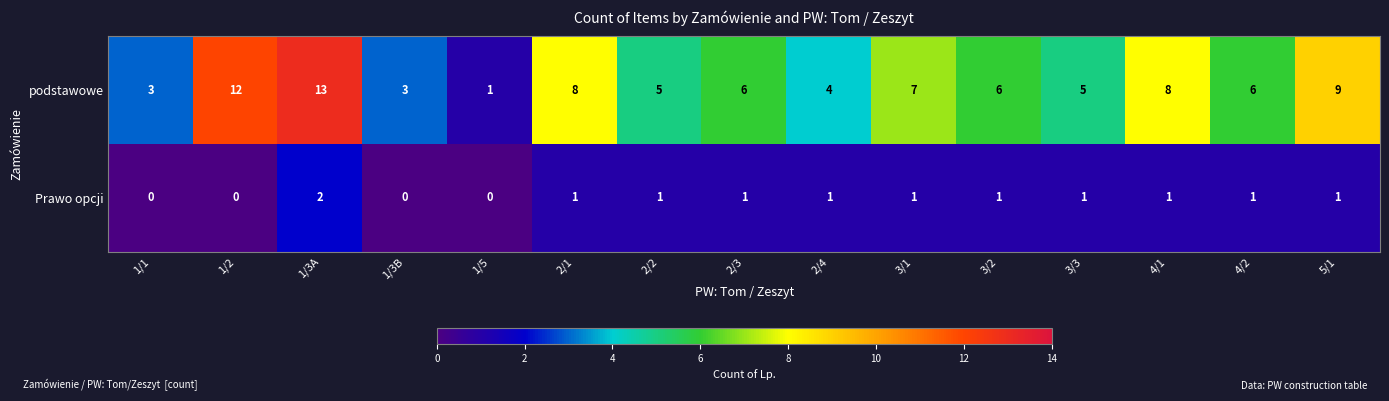

Which label corresponds to the largest value in the chart?

1/3A